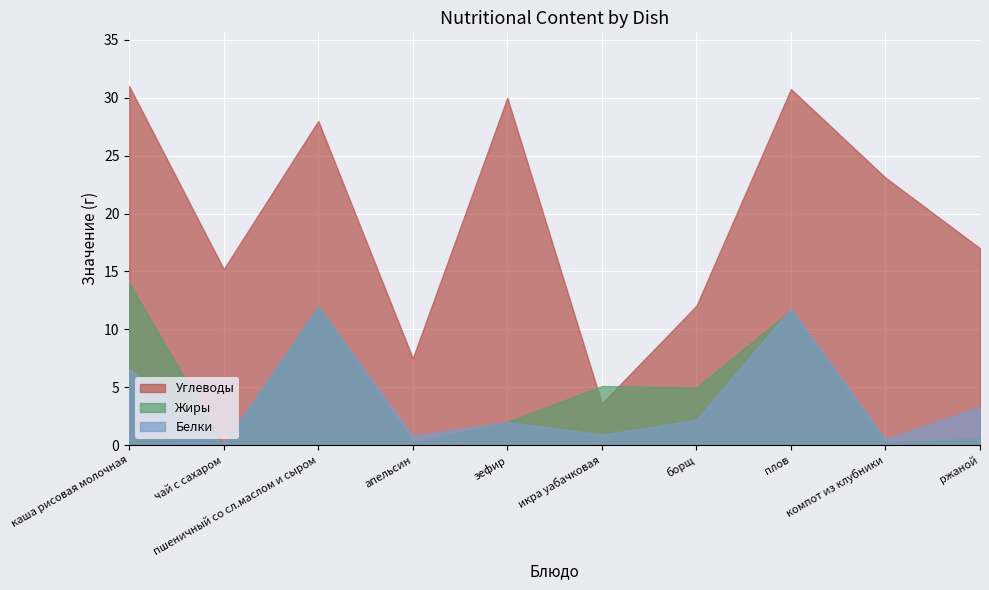

The Белки series shows 1.5 at ржаной. True or false?

False